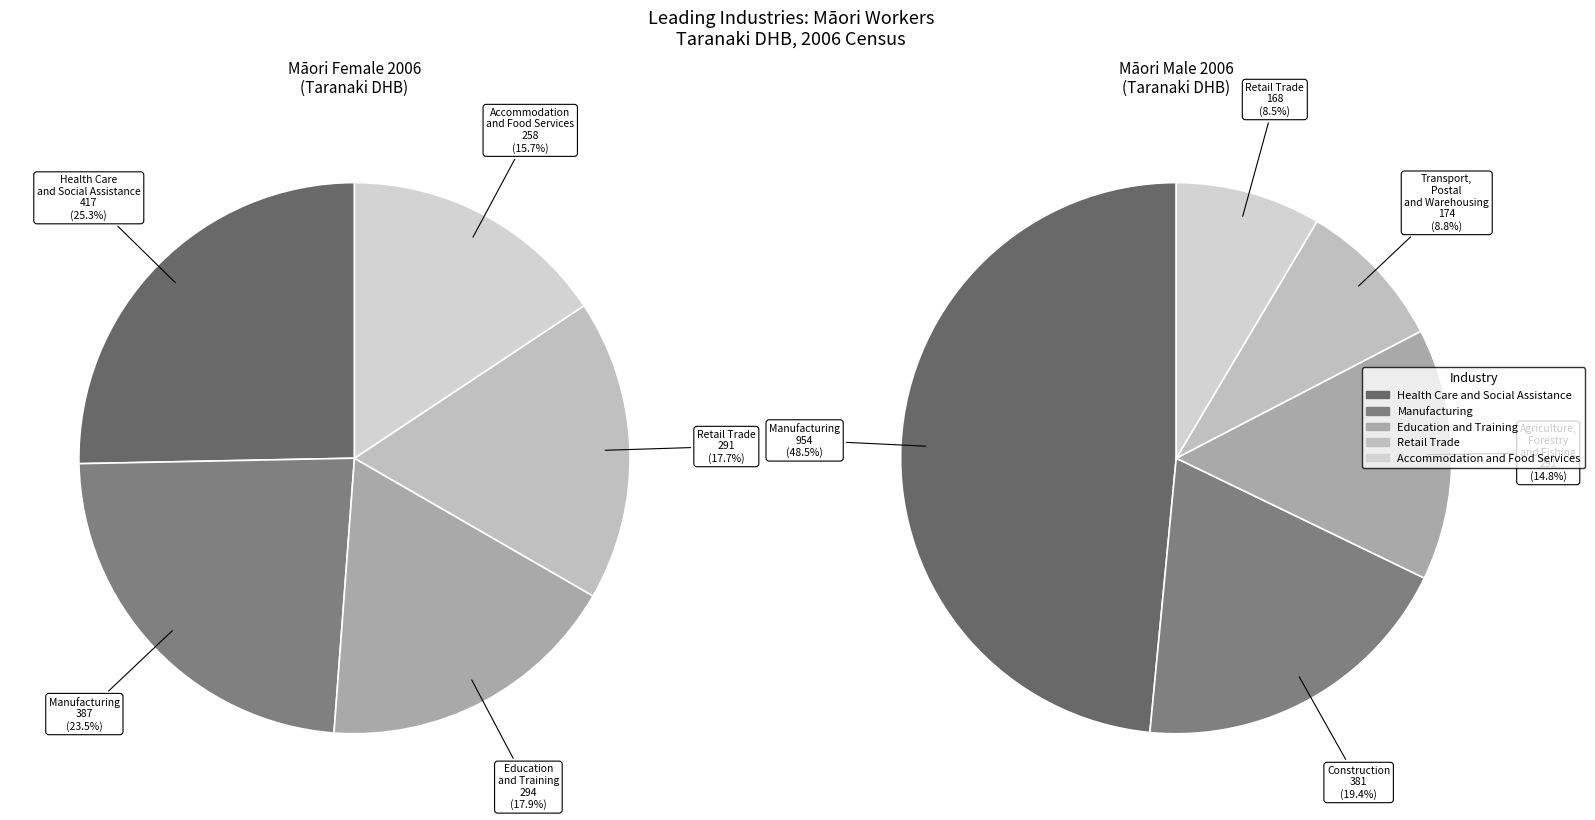

Which series has the widest spread of values?

Maori 2006 Male